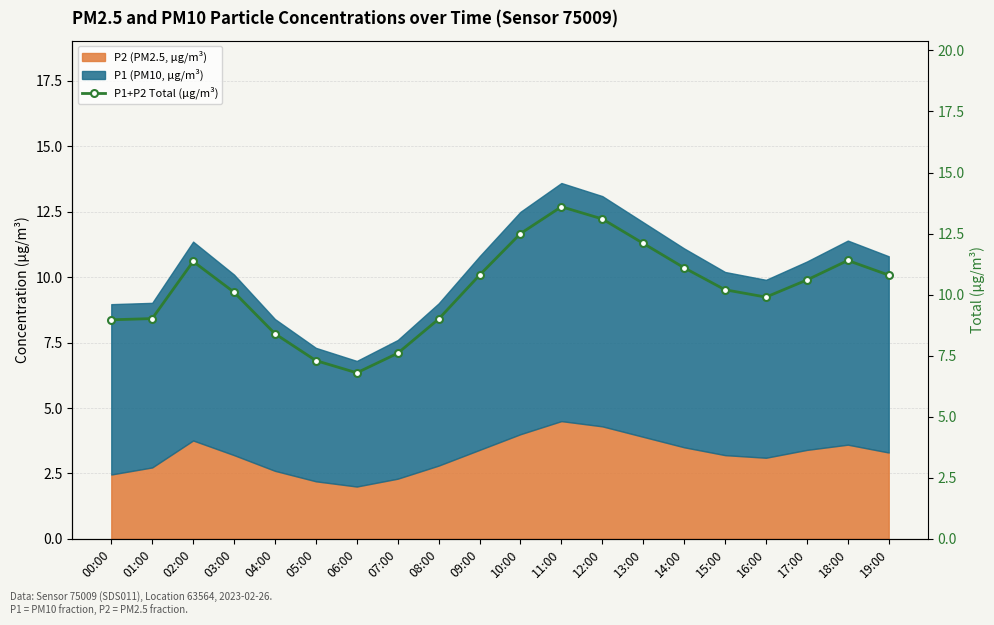

How many categories are shown in the chart?

20